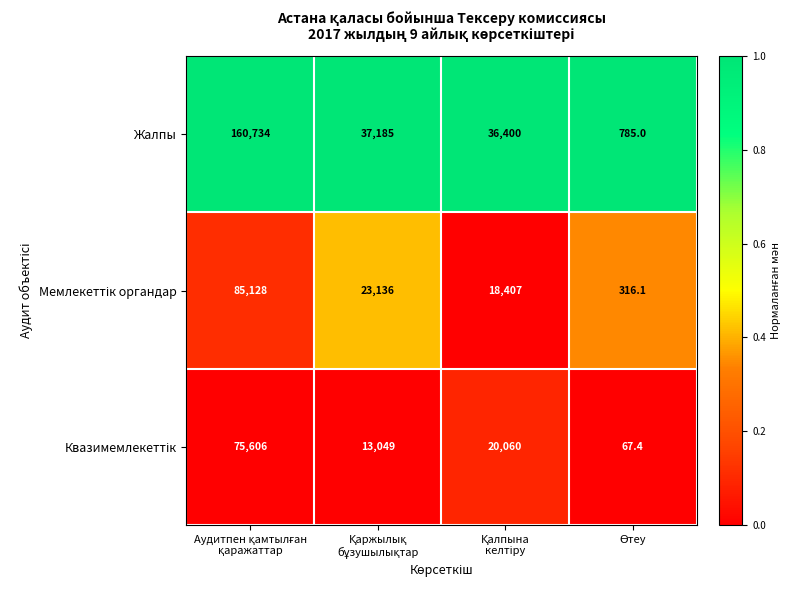

Which series has the widest spread of values?

Жалпы